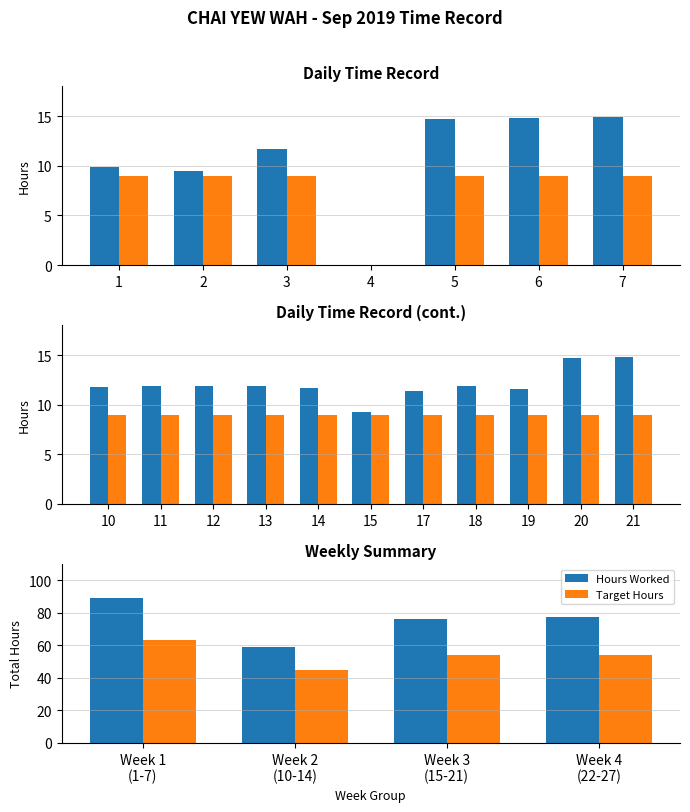

Is it true that Hours Worked equals 30.2 at Week 1 (1-7)?

False